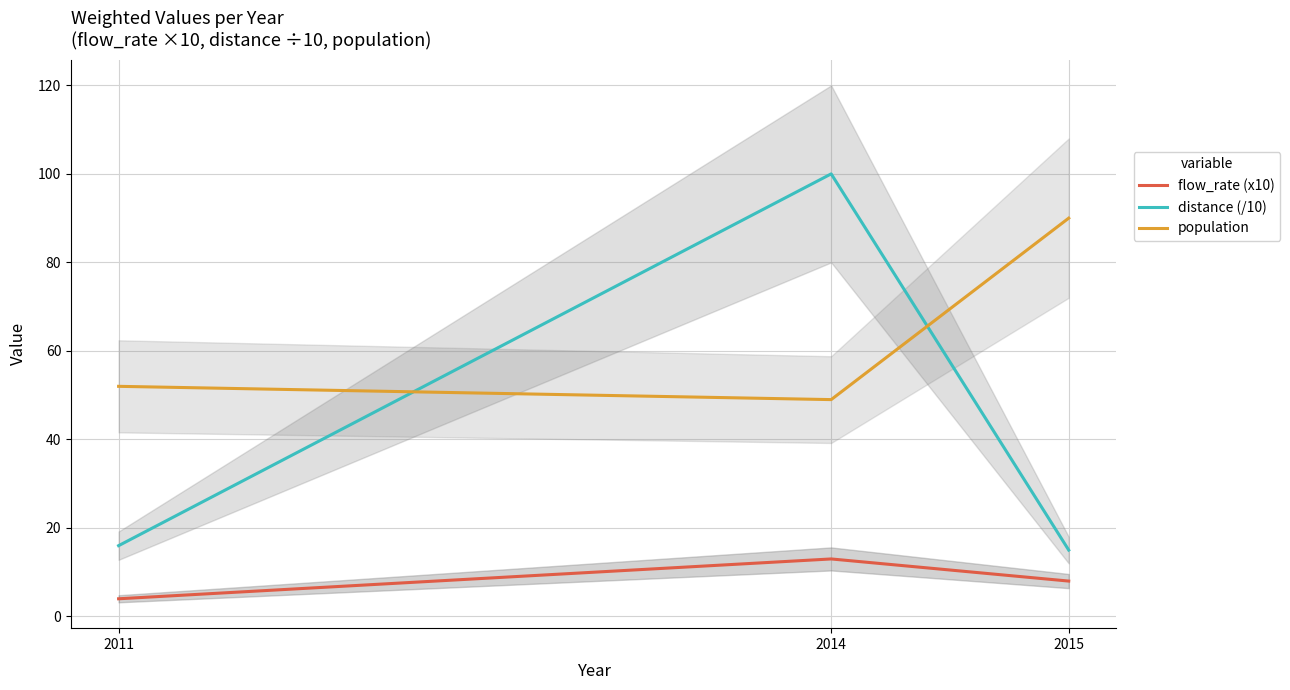

Is this an area chart (filled region under the line)?

No